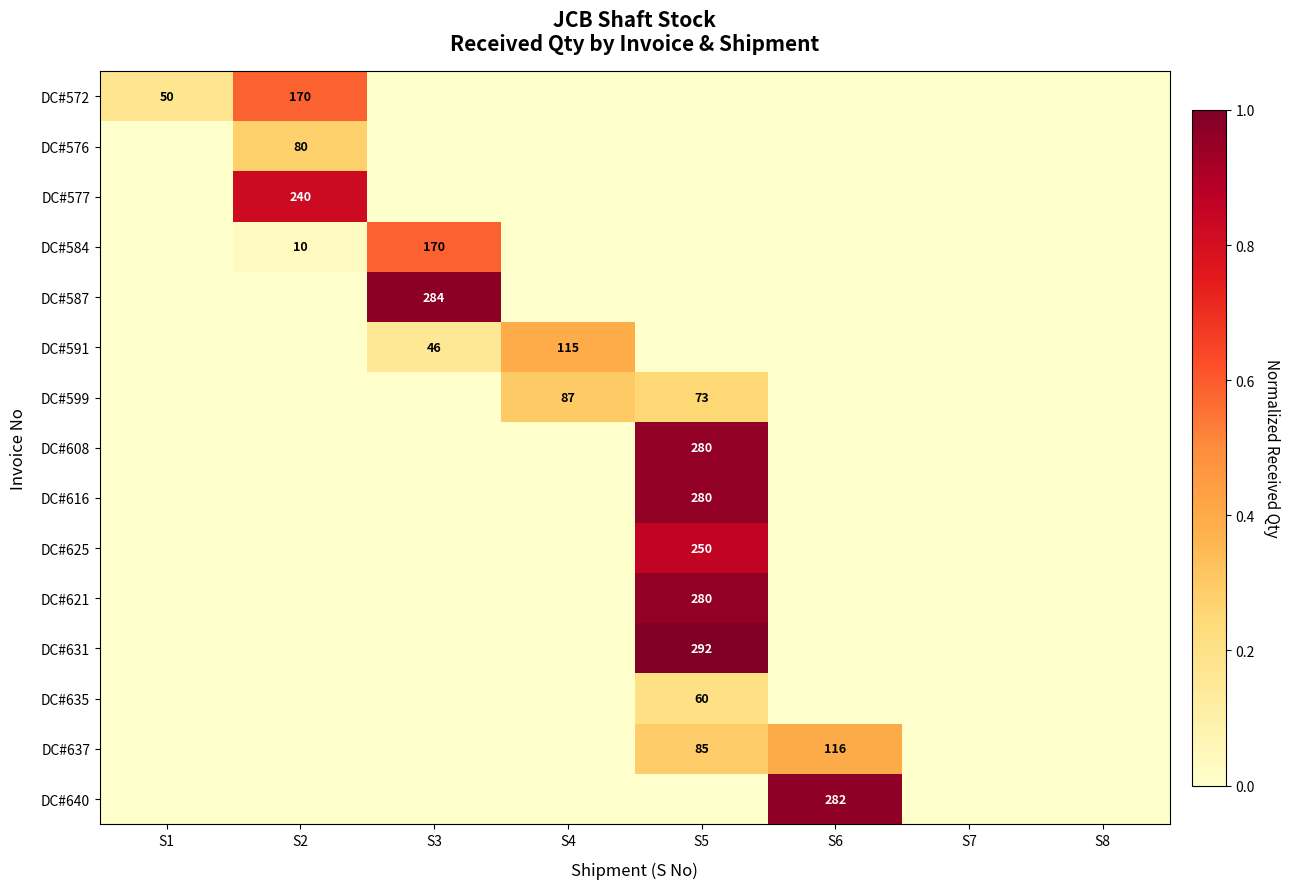

The value of DC#591 at S3 is 16. True or false?

False